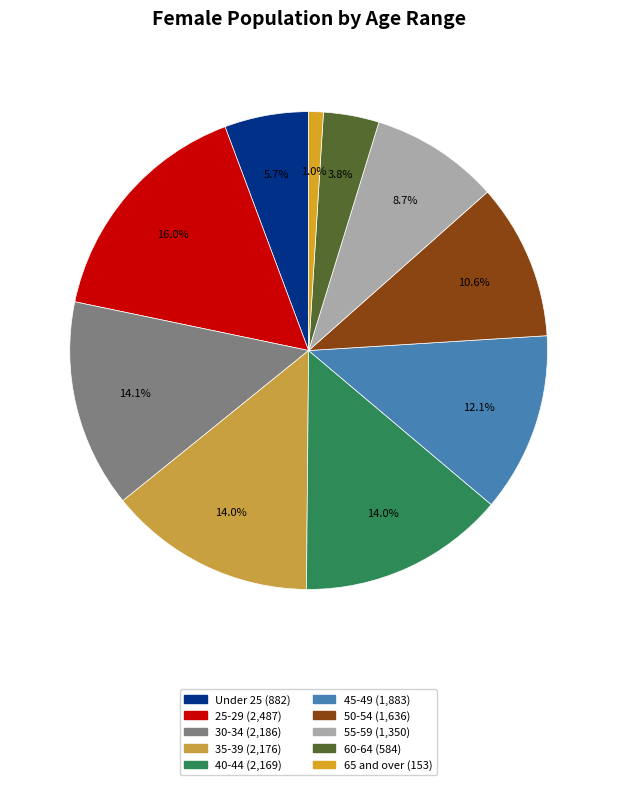

Is there any slice that represents more than half of the pie?

No